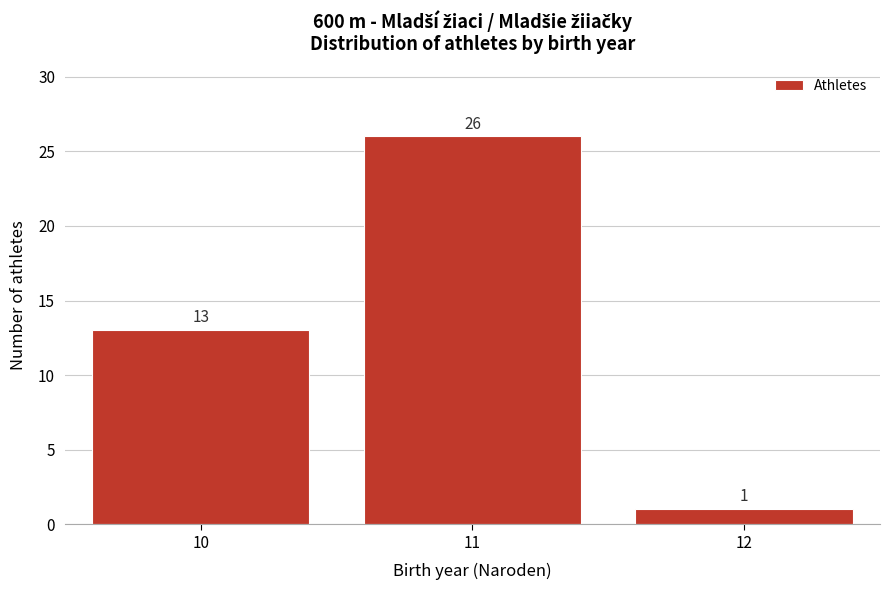

Reading right to left, extract all data points from this chart.

12=1	11=26	10=13